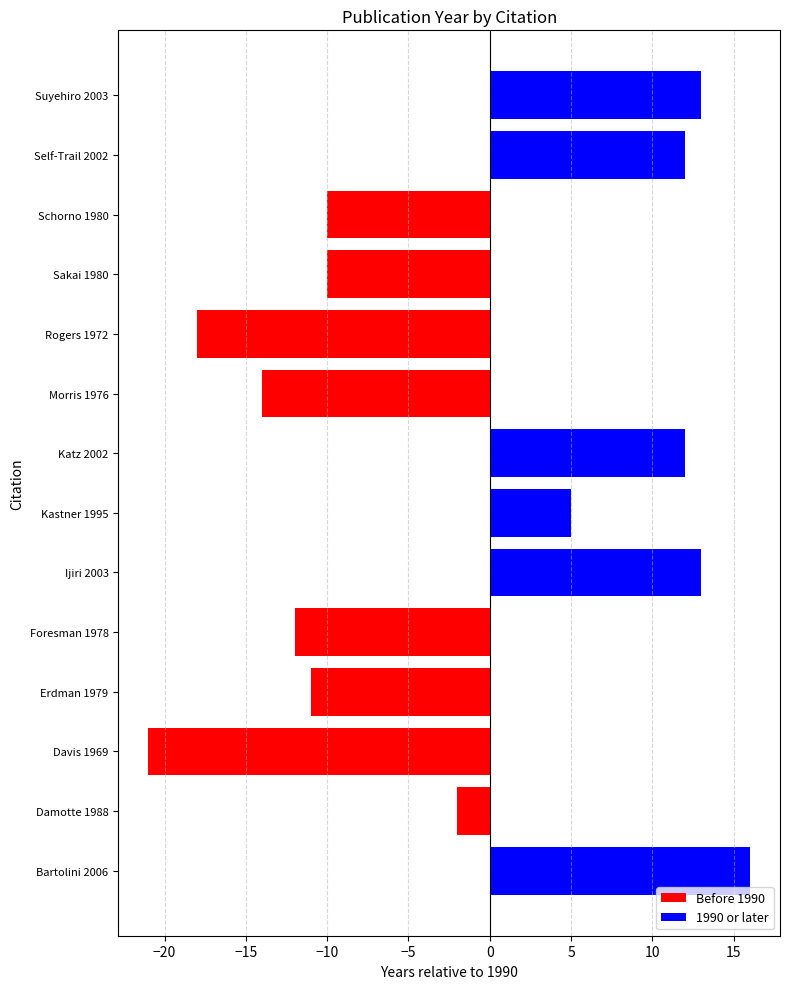

How many categories are shown in the chart?

14